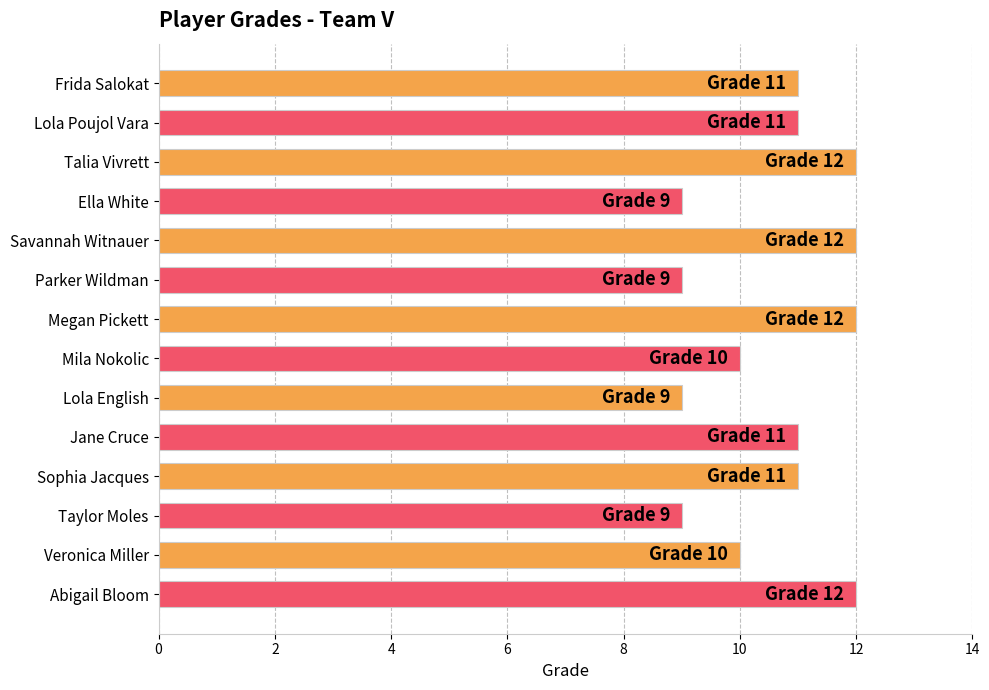

True or false: the data shows 11 at Jane Cruce.

True